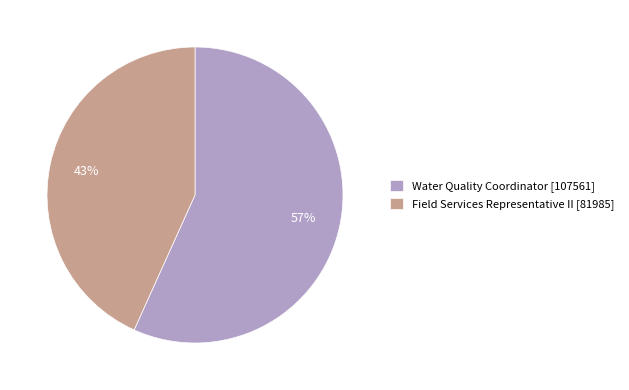

Combined, do Water Quality Coordinator [107561] and Field Services Representative II [81985] account for over 50%?

Yes